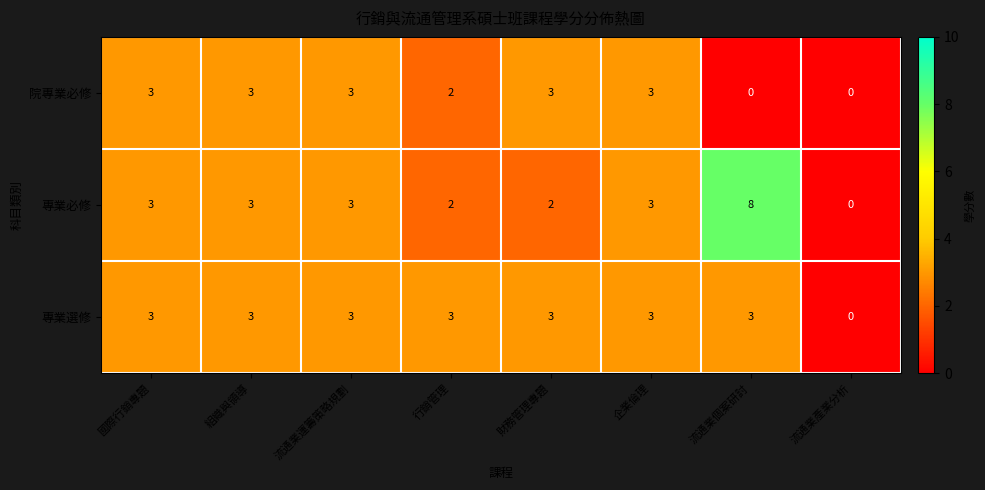

List the series in order of their overall mean, highest first.

專業必修, 專業選修, 院專業必修